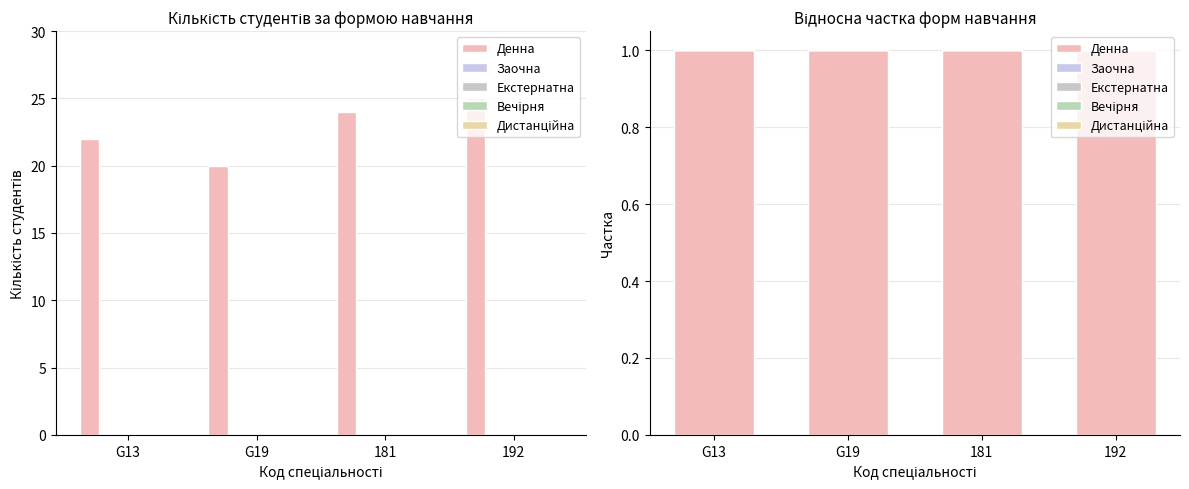

Between G19 and 192, which series saw the biggest shift?

Денна